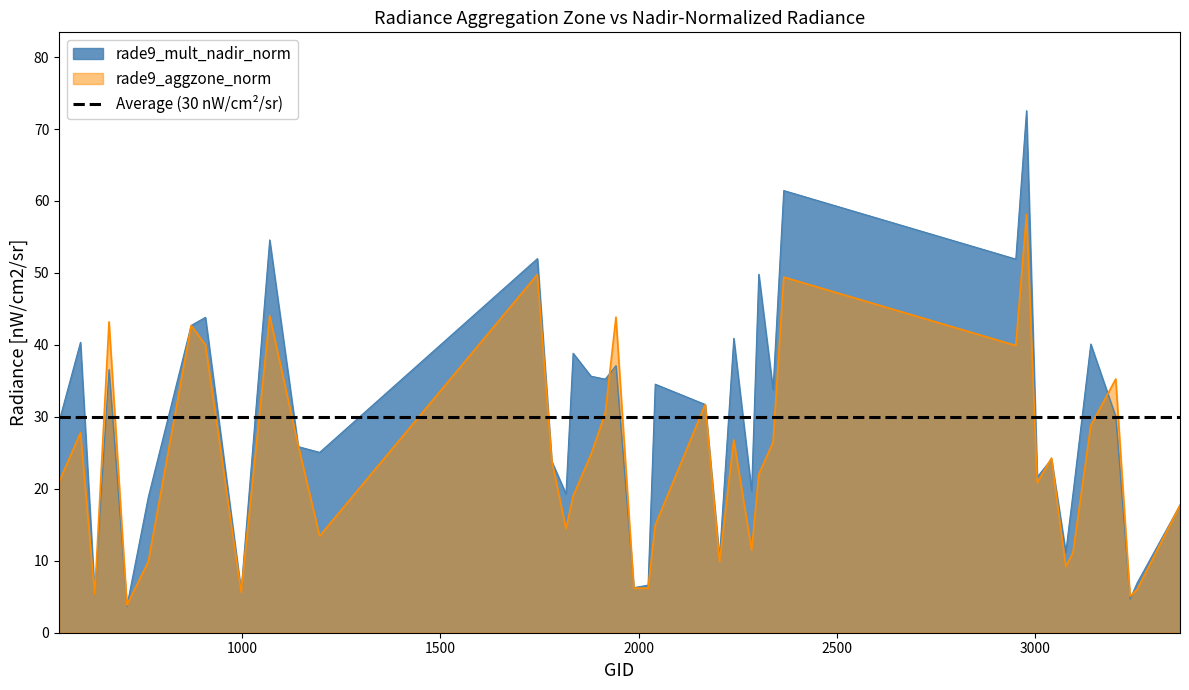

Is the value of rade9_aggzone_norm at 2366 greater than the value of rade9_mult_nadir_norm at 3095?

Yes